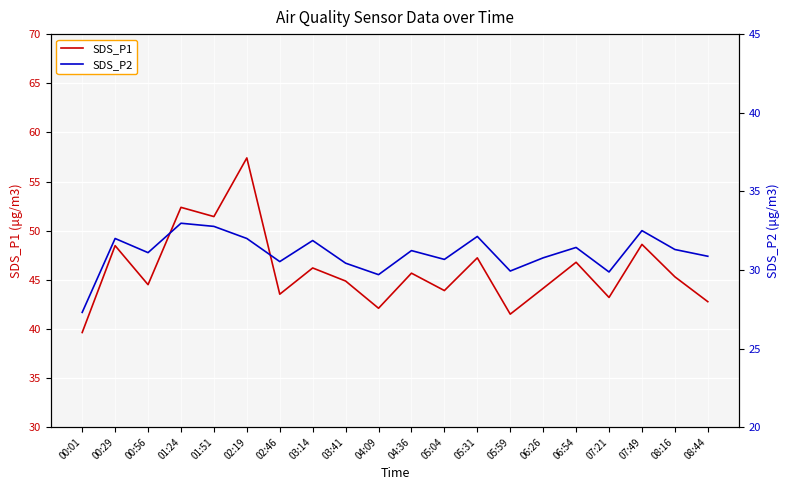

What is the greatest value displayed?

57.4